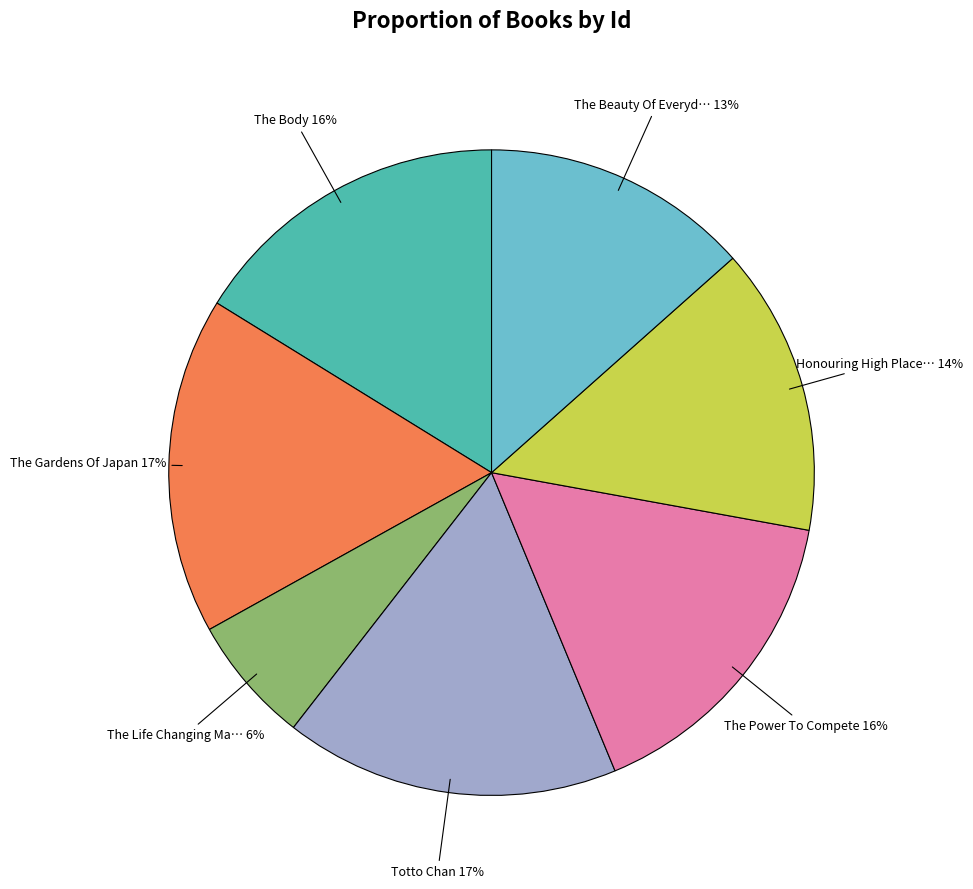

To the nearest percent, what is the average slice percentage?

14%